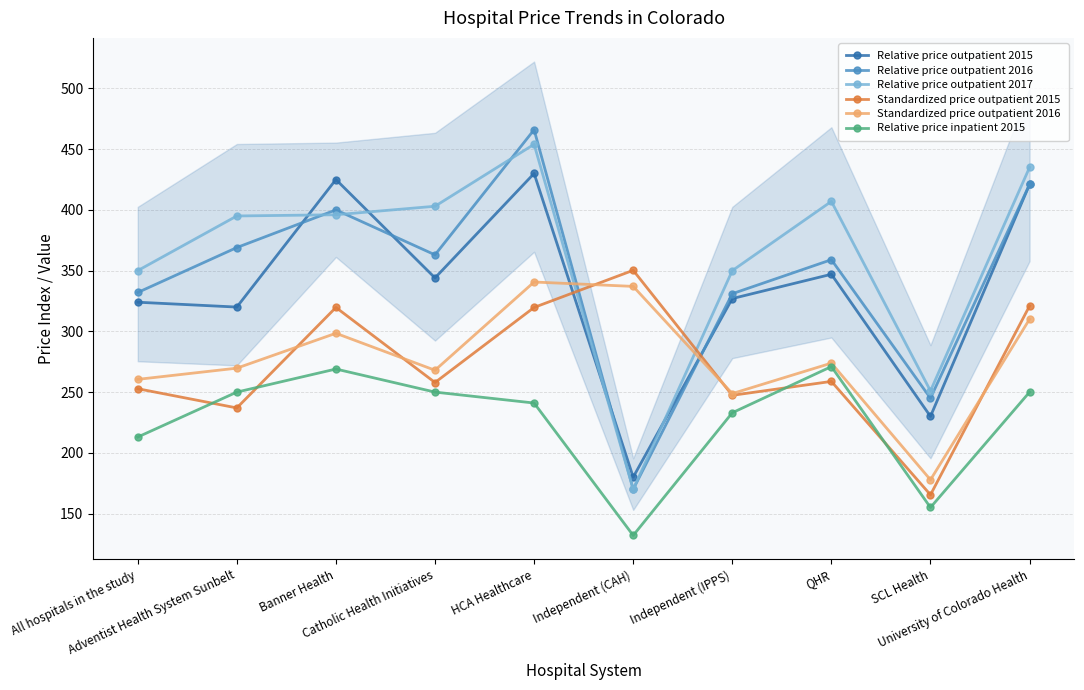

How many interior local peaks does the Relative price inpatient 2015 series have?

2